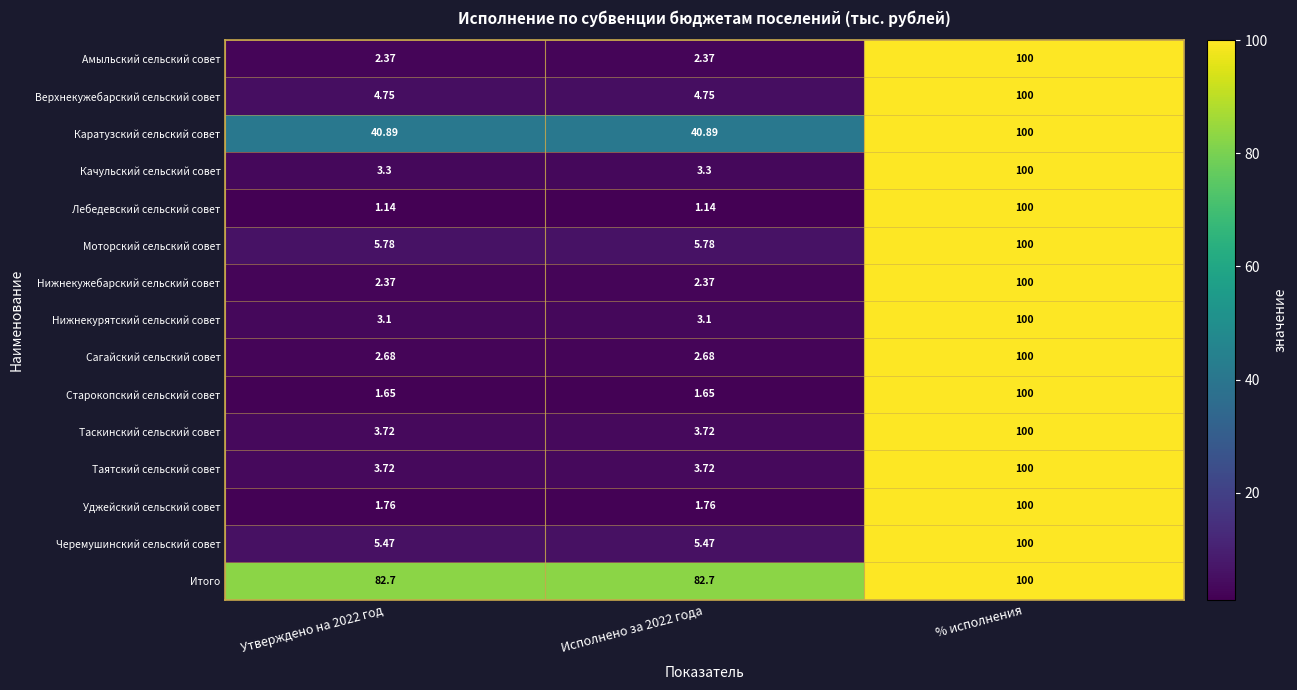

At how many categories does at least one series exceed 79?

3